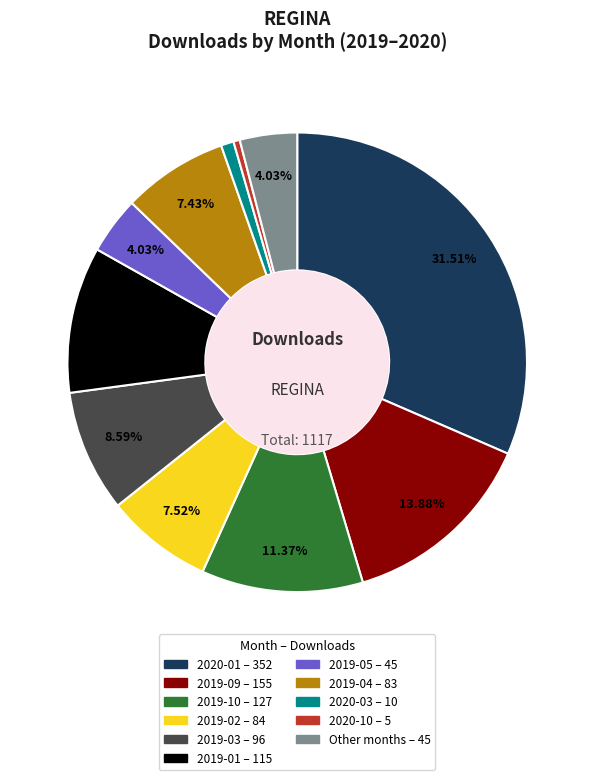

Is there a majority slice in this chart?

No